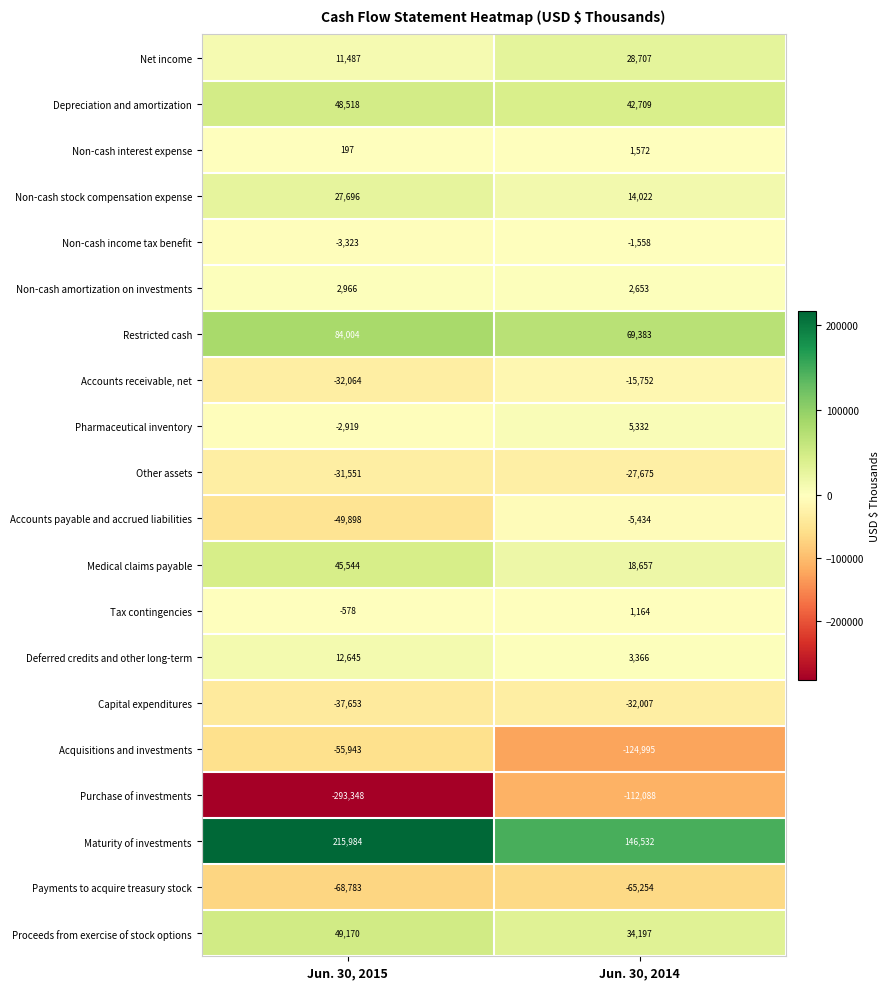

Which series has the largest total across all categories?

Maturity of investments